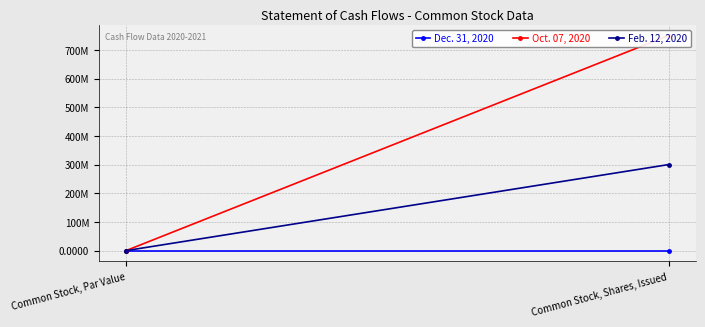

What position from the left is Common Stock, Par Value?

1